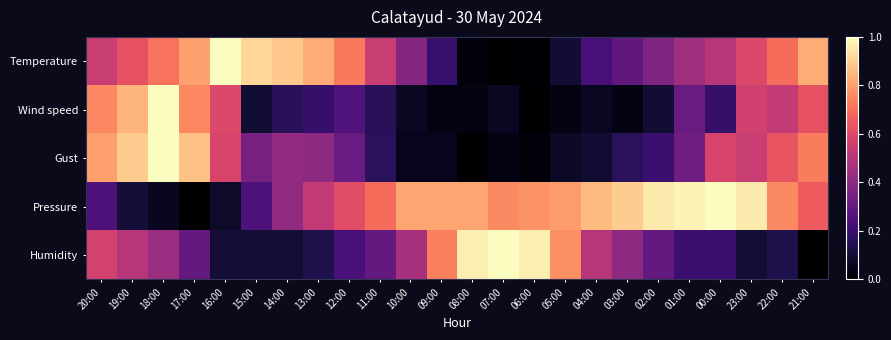

Rank the series at 13:00 from lowest to highest value.

Humidity, Wind speed, Gust, Pressure, Temperature